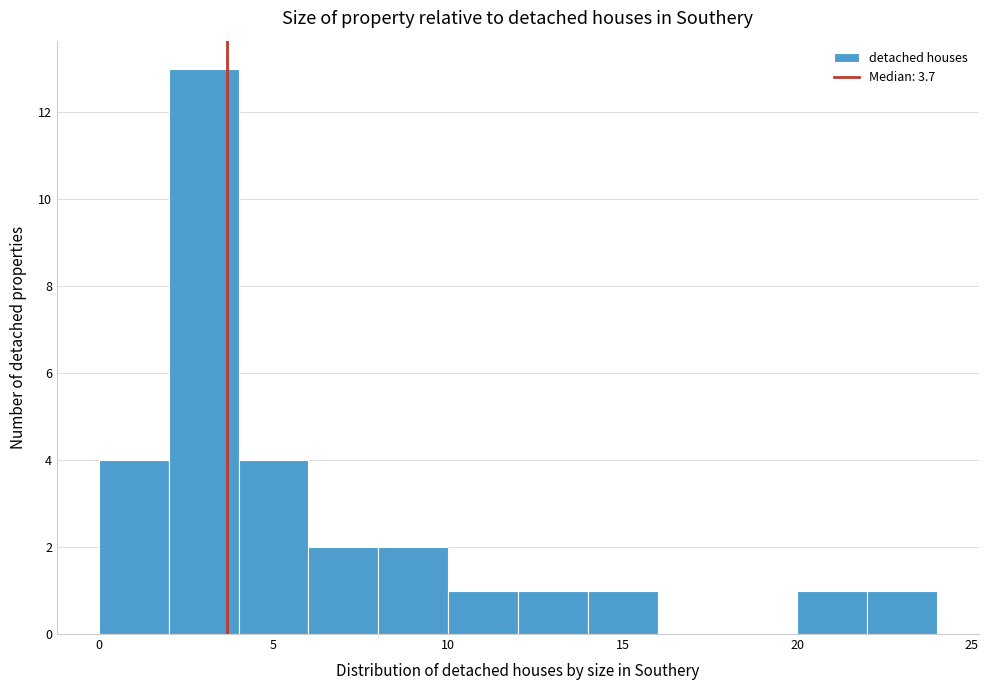

Reading left to right, transcribe this chart: for each bar, give the range it covers on the x-axis and its height. The values are not printed on the chart, so give them approximately, as read against the axis.

0 to 2: 4
2 to 4: 13
4 to 6: 4
6 to 8: 2
8 to 10: 2
10 to 12: 1
12 to 14: 1
14 to 16: 1
16 to 18: 0
18 to 20: 0
20 to 22: 1
22 to 24: 1